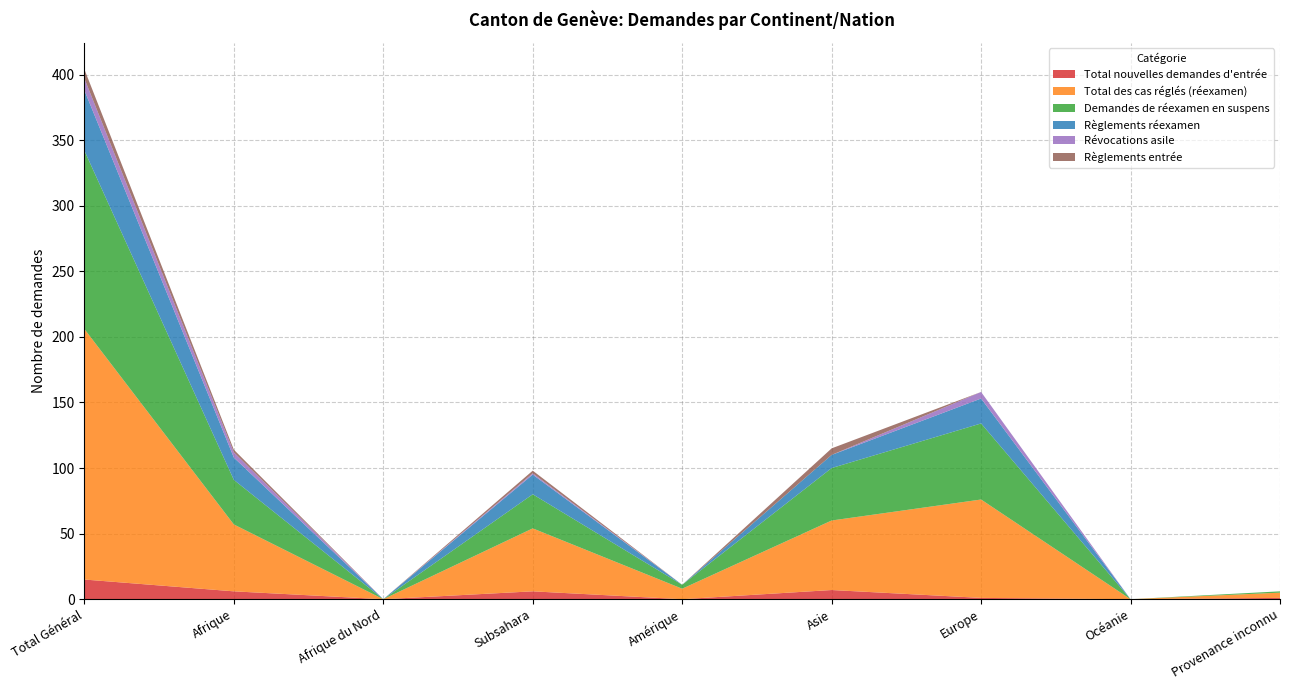

Reading left to right, what are all the values shown in this chart?

Total nouvelles demandes d'entrée: 15	6	0	6	0	7	1	0	1
Total des cas réglés (réexamen): 191	51	0	48	8	53	75	0	4
Demandes de réexamen en suspens: 136	34	0	26	3	40	58	0	1
Règlements réexamen: 46	17	0	15	0	10	19	0	0
Révocations asile: 9	4	0	1	0	0	5	0	0
Règlements entrée: 7	2	0	2	0	5	0	0	0